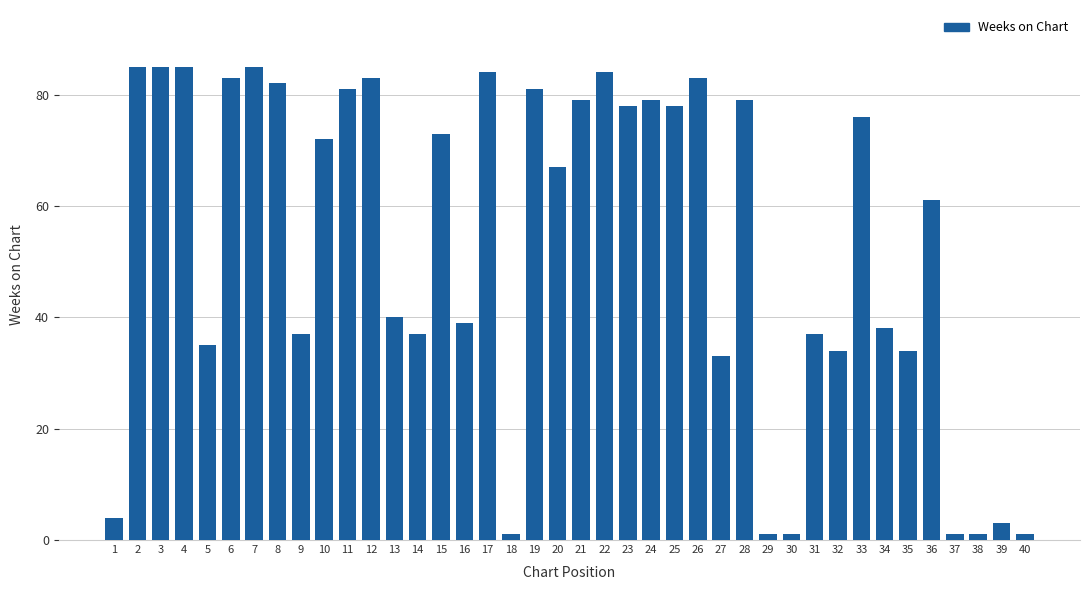

What is the ratio of the value at 28 to the value at 7?

0.9